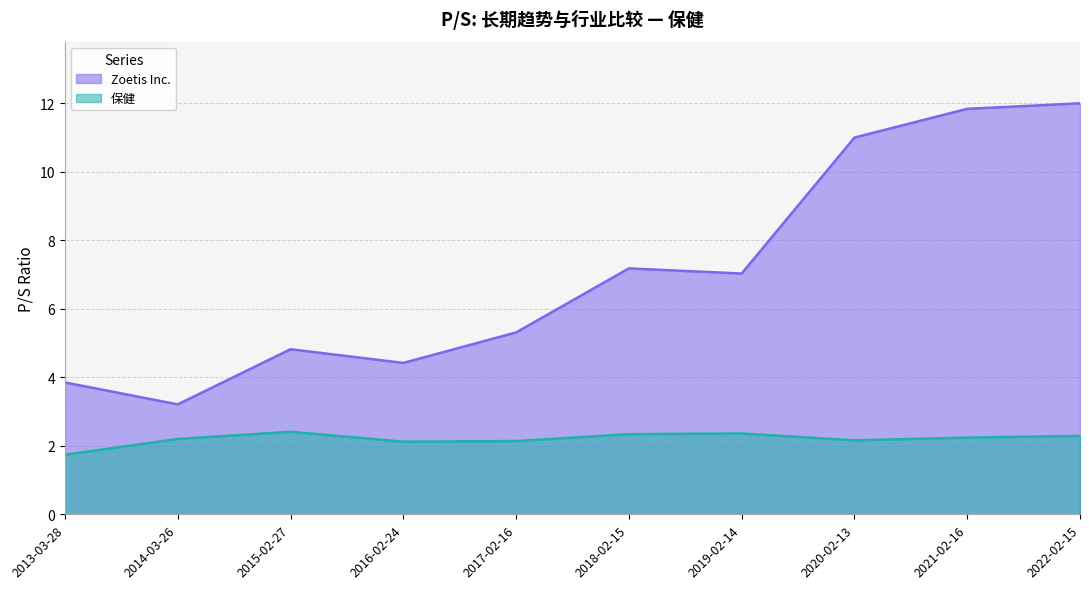

True or false: 保健 has more than 1 points higher than both neighbors.

True